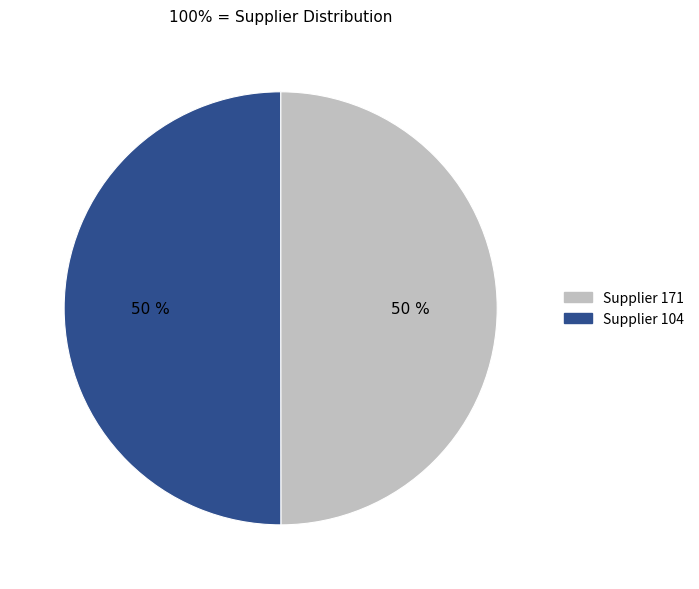

To the nearest percent, what is the average slice percentage?

50%